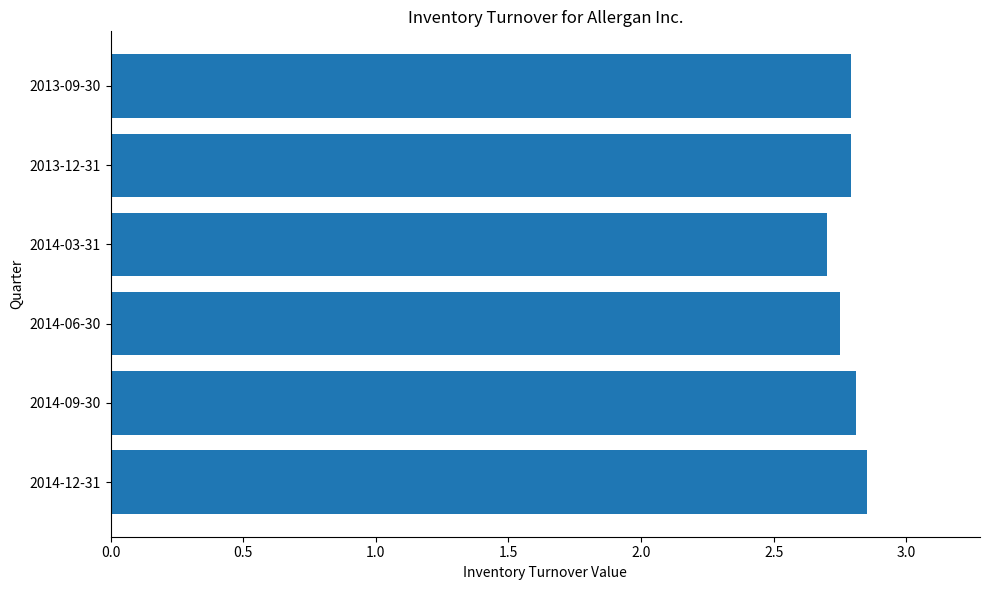

What is the smallest value displayed?

2.7